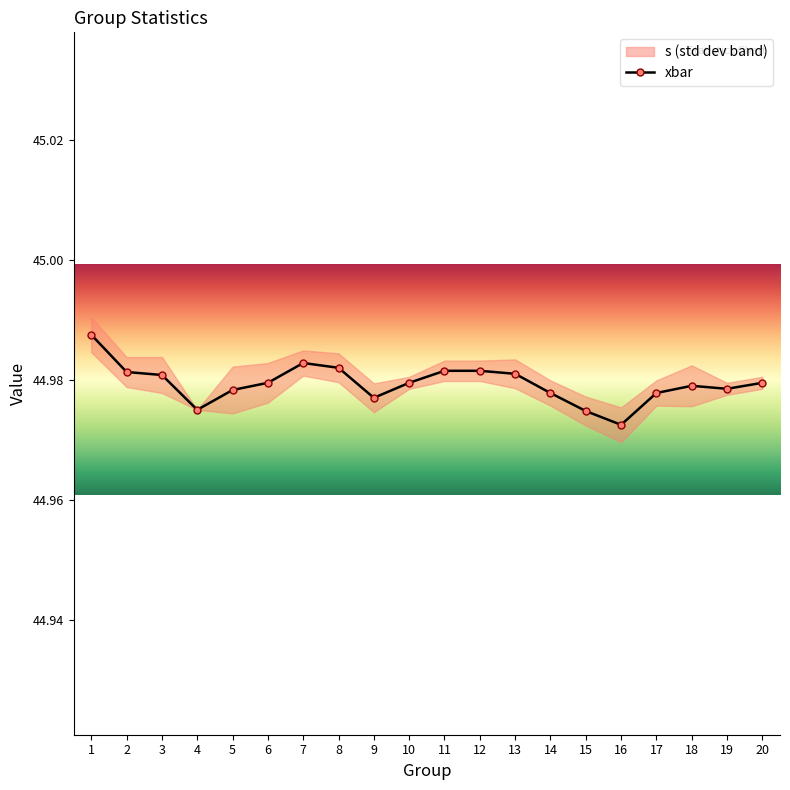

Rank the categories by value from lowest to highest.

16, 15, 4, 9, 14, 17, 5, 19, 18, 6, 10, 20, 3, 13, 2, 11, 12, 8, 7, 1